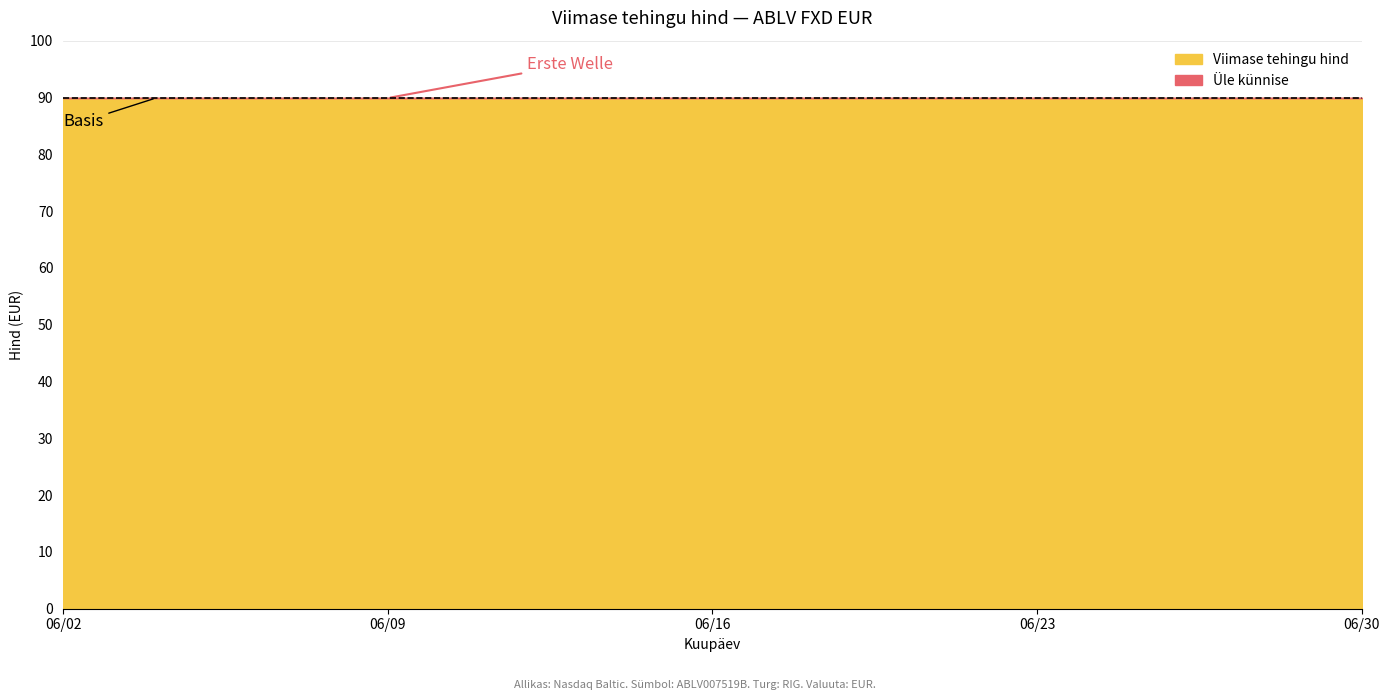

What is the total value across all series at 2020-06-18?

89.9